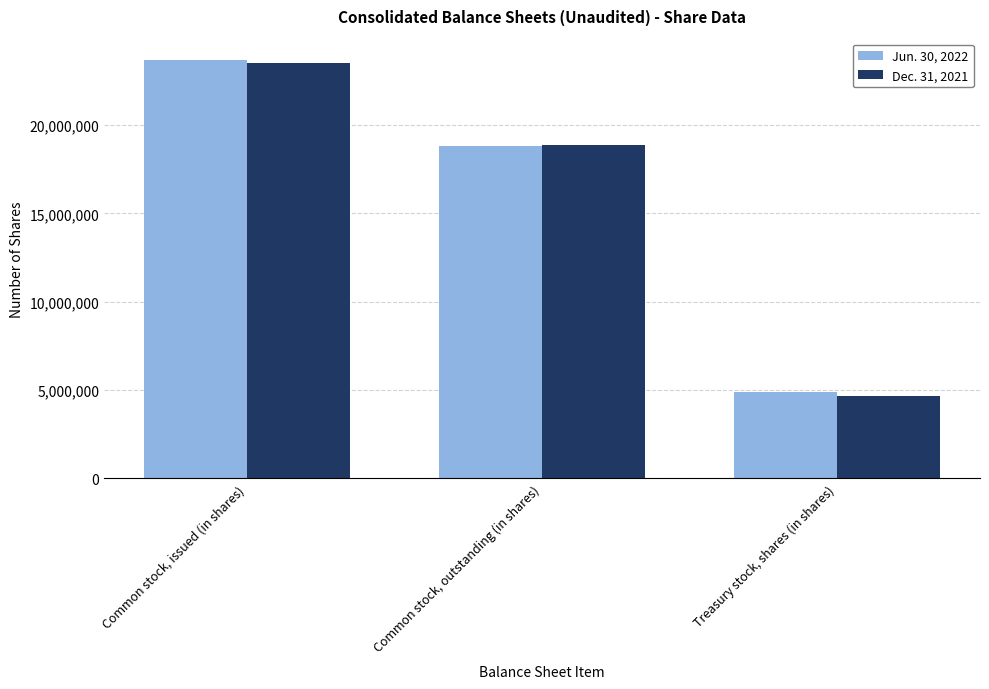

Rank the series by their maximum value, from lowest to highest.

Dec. 31, 2021, Jun. 30, 2022